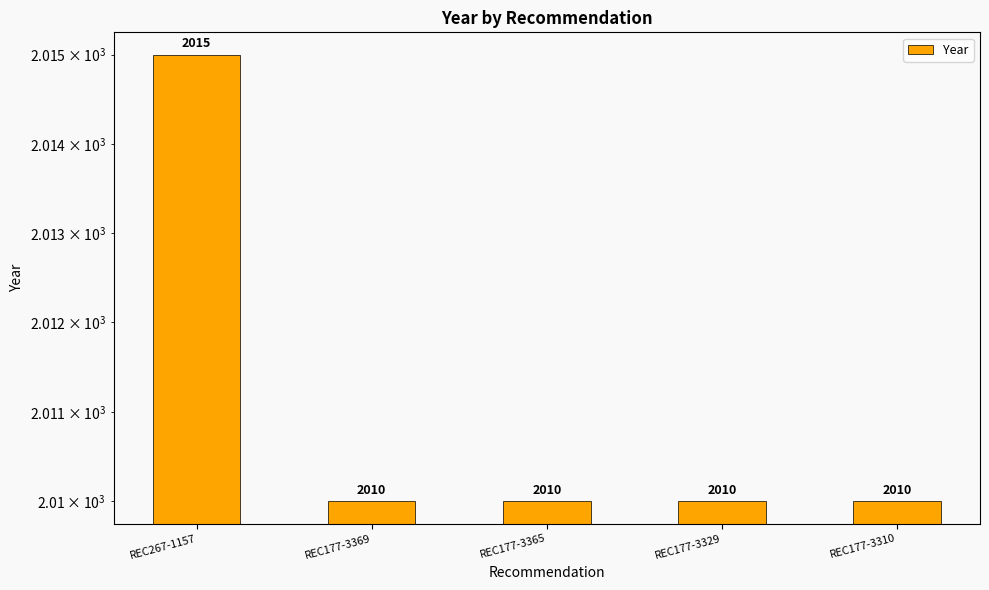

Approximately how many times larger is the value at REC177-3369 compared to REC177-3365?

1.0